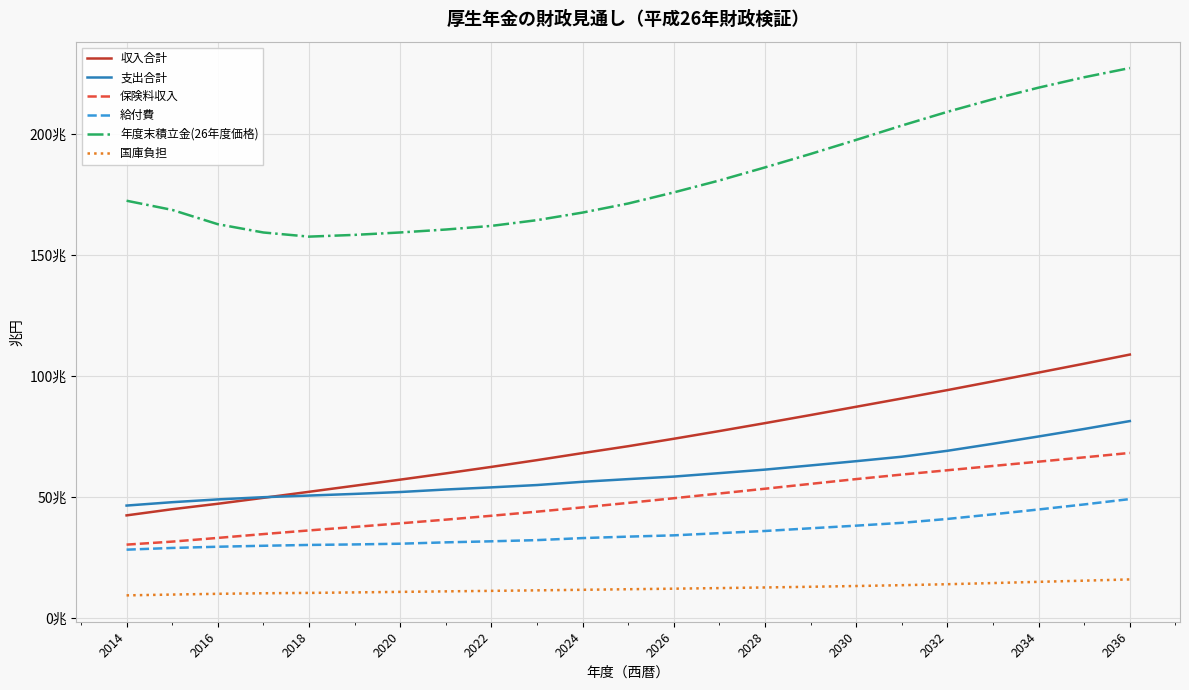

Does the chart have visible grid lines?

Yes